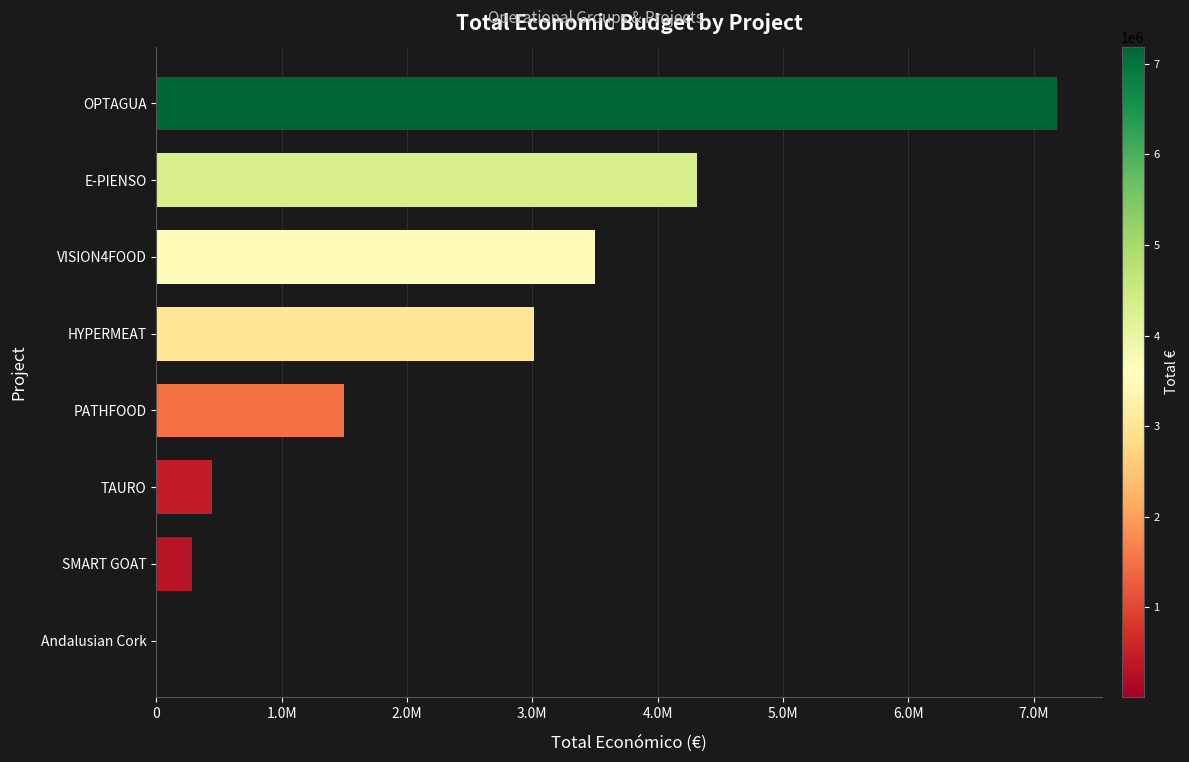

Are the bars horizontal?

Yes